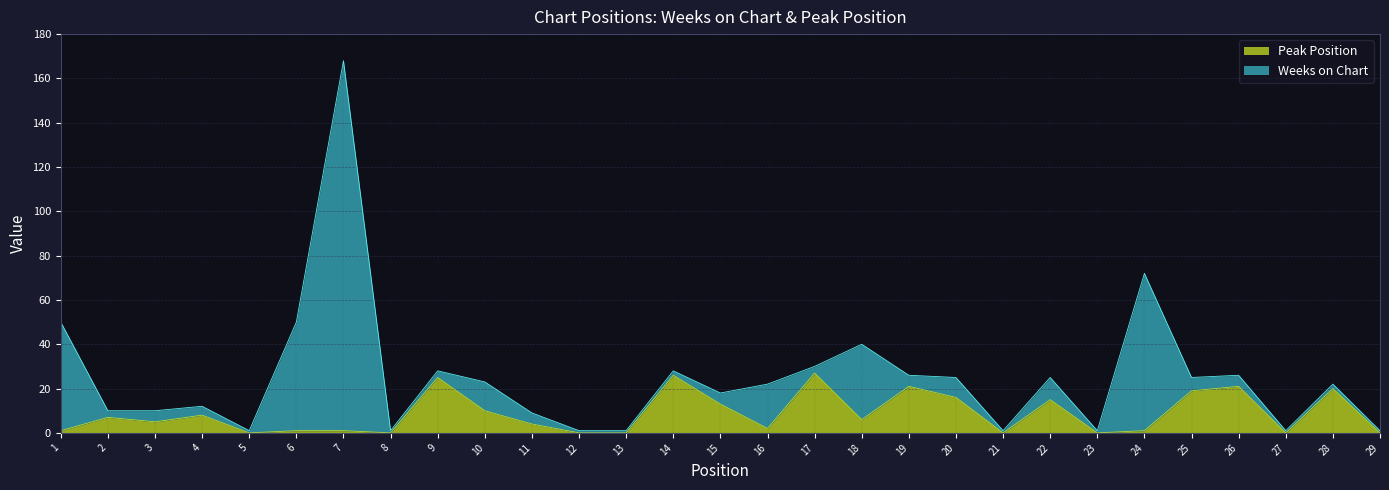

Which category has the lowest value across all series?

5